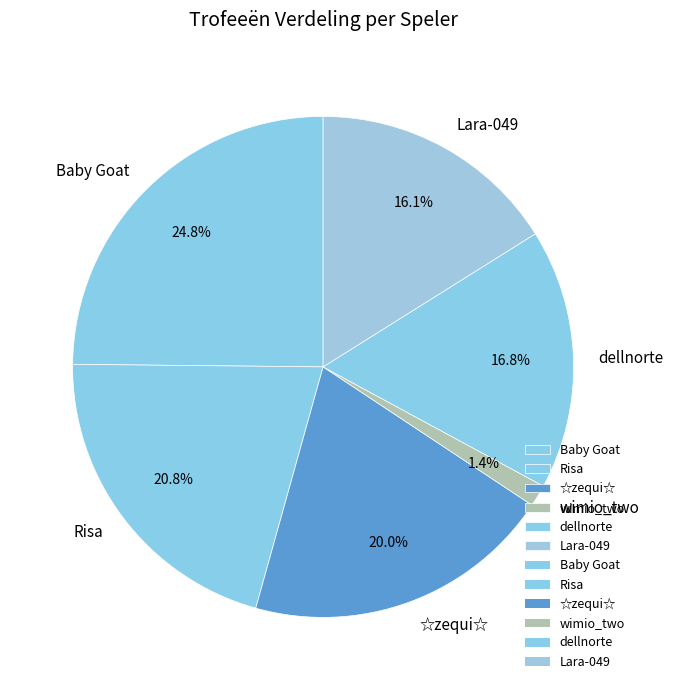

Which slice is the largest?

Baby Goat